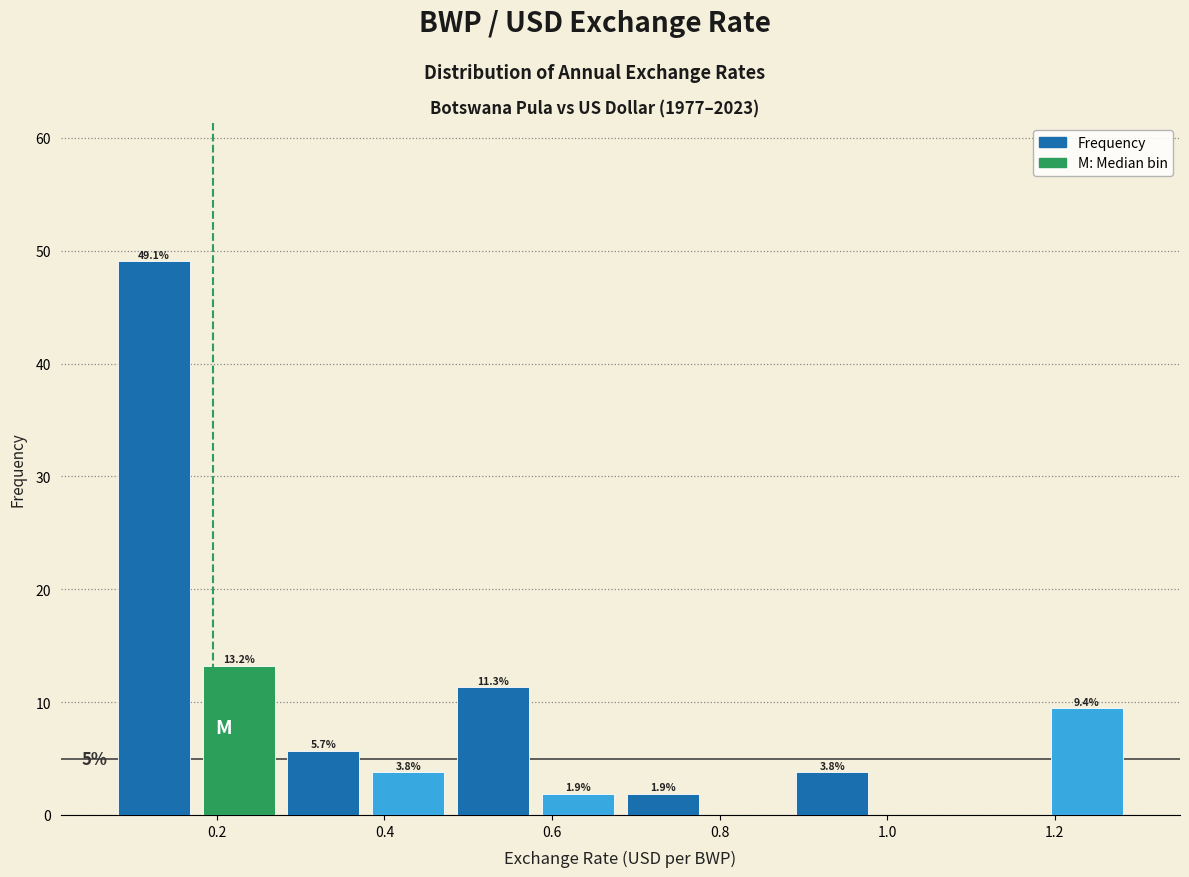

Over which range of the x-axis is the bar tallest?

0.08 to 0.18